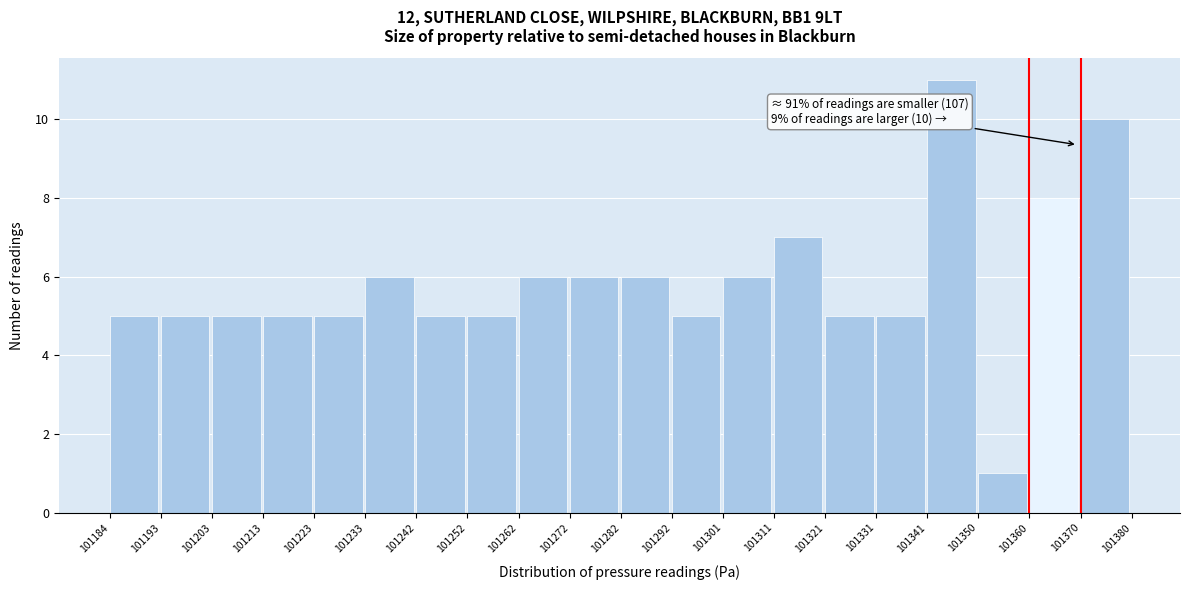

Over which range of the x-axis is the bar tallest?

101341 to 101350